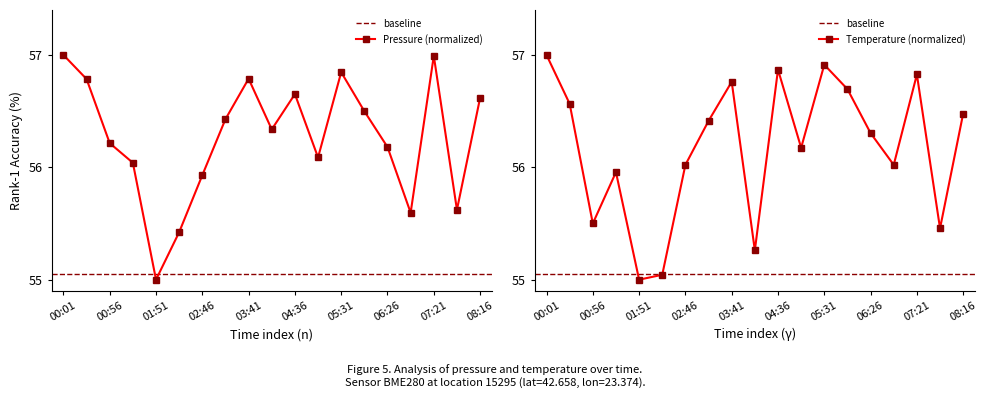

Reading left to right, list all the values displayed in this chart.

pressure: 00:01=57.0	00:29=56.8	00:56=56.2	01:24=56.0	01:51=55.0	02:19=55.4	02:46=55.9	03:14=56.4	03:41=56.8	04:09=56.3	04:36=56.7	05:04=56.1	05:31=56.8	05:59=56.5	06:26=56.2	06:54=55.6	07:21=57.0	07:49=55.6	08:16=56.6
temperature: 00:01=57.0	00:29=56.6	00:56=55.5	01:24=56.0	01:51=55.0	02:19=55.0	02:46=56.0	03:14=56.4	03:41=56.8	04:09=55.3	04:36=56.9	05:04=56.2	05:31=56.9	05:59=56.7	06:26=56.3	06:54=56.0	07:21=56.8	07:49=55.5	08:16=56.5